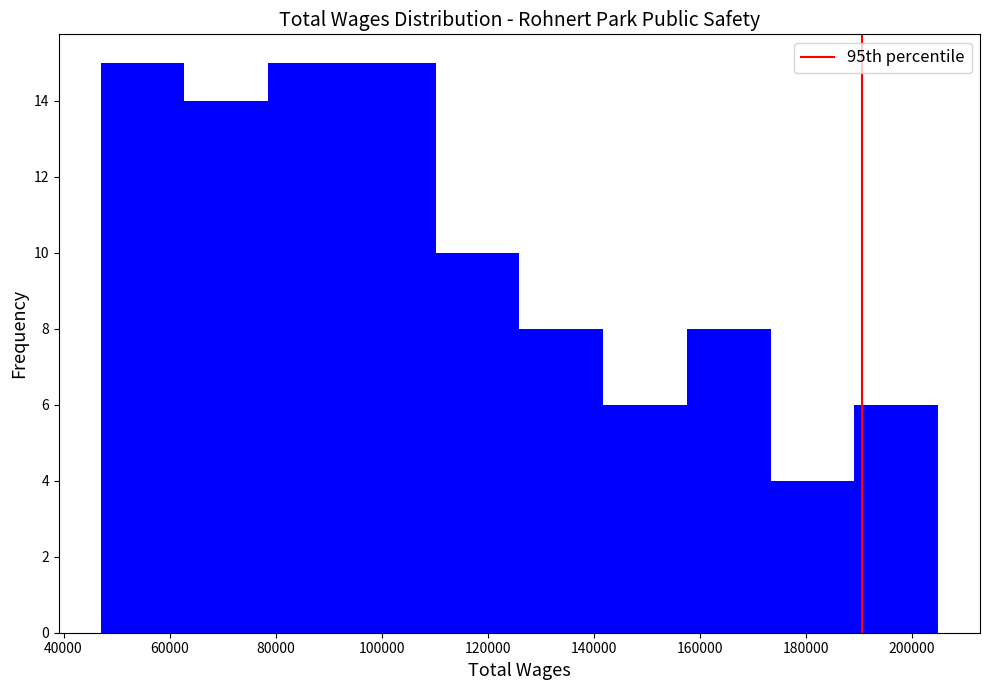

What is the height of the bar covering 94000 to 110000 on the x-axis? Neither the bar edges nor the heights are printed on the chart, so give them approximately, as read against the axes.

15